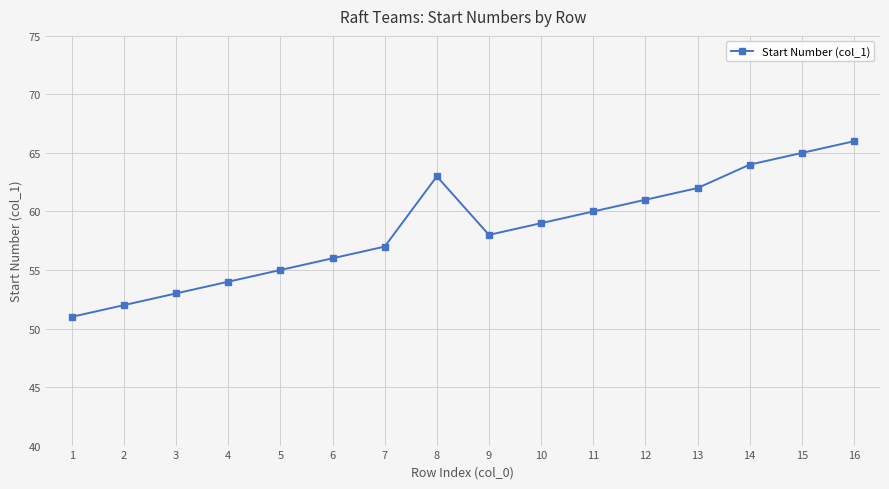

What is the smallest value displayed?

51